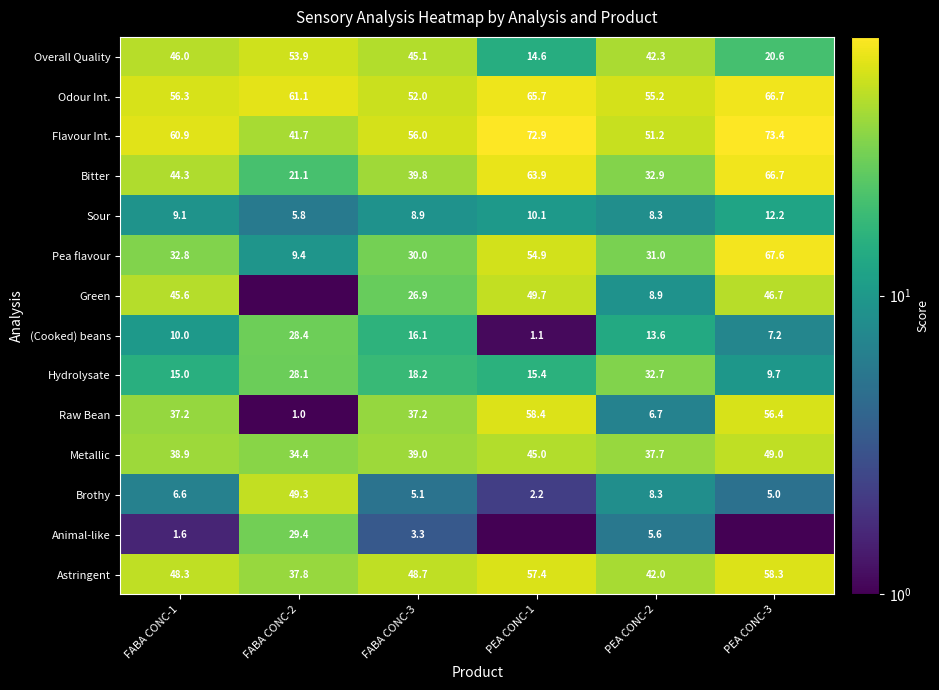

Rank the series by their maximum value, from highest to lowest.

Flavour Int., Pea flavour, Odour Int., Bitter, Raw Bean, Astringent, Overall Quality, Green, Brothy, Metallic, Hydrolysate, Animal-like, (Cooked) beans, Sour